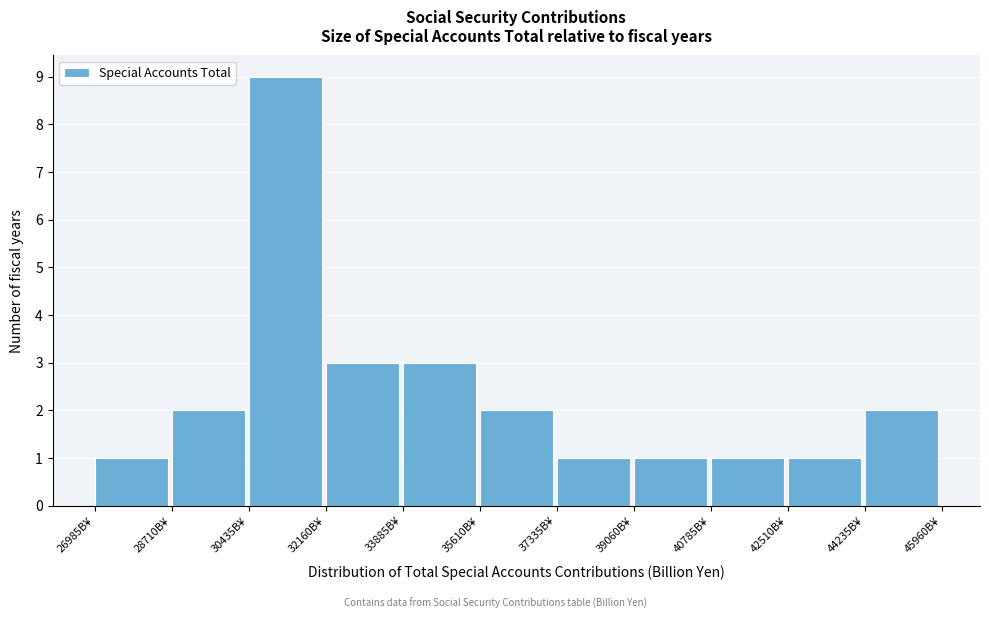

What is the height of the bar covering 37400 to 39000 on the x-axis? Neither the bar edges nor the heights are printed on the chart, so give them approximately, as read against the axes.

1